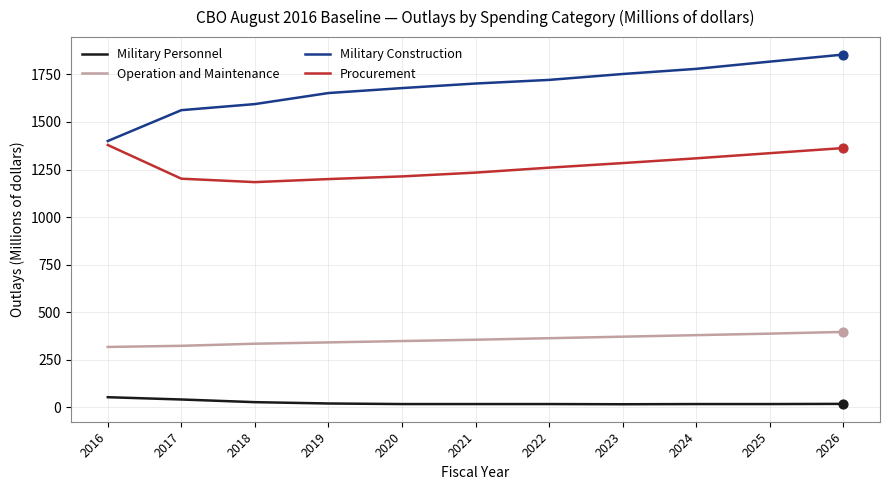

At which category is the sum across all series the highest?

2026